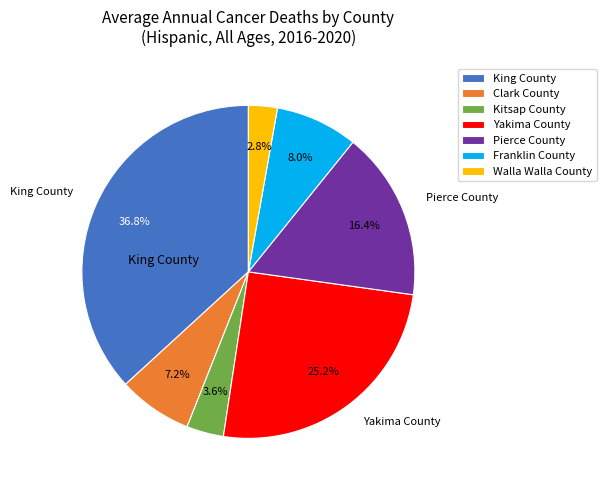

Do Pierce County and King County together represent more than half of the pie?

Yes